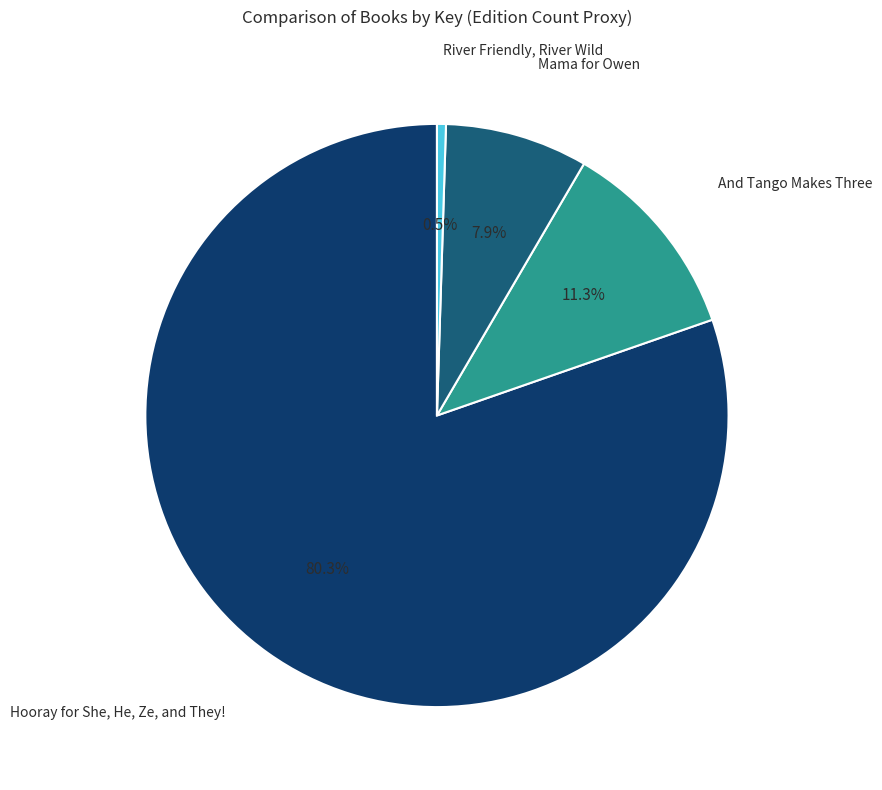

Is there a majority slice in this chart?

Yes